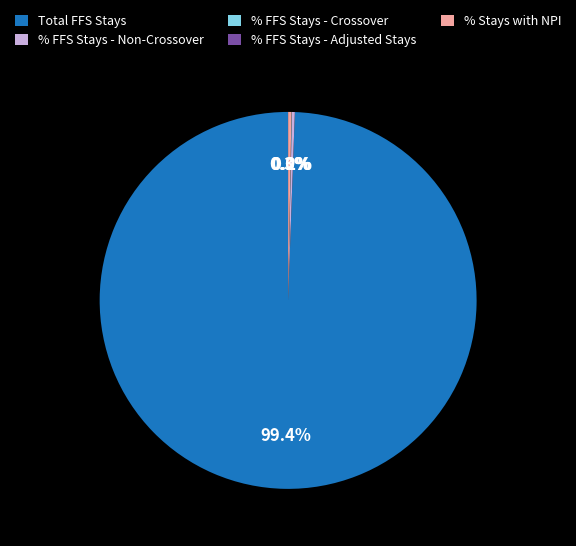

Which category accounts for the majority?

Total FFS Stays